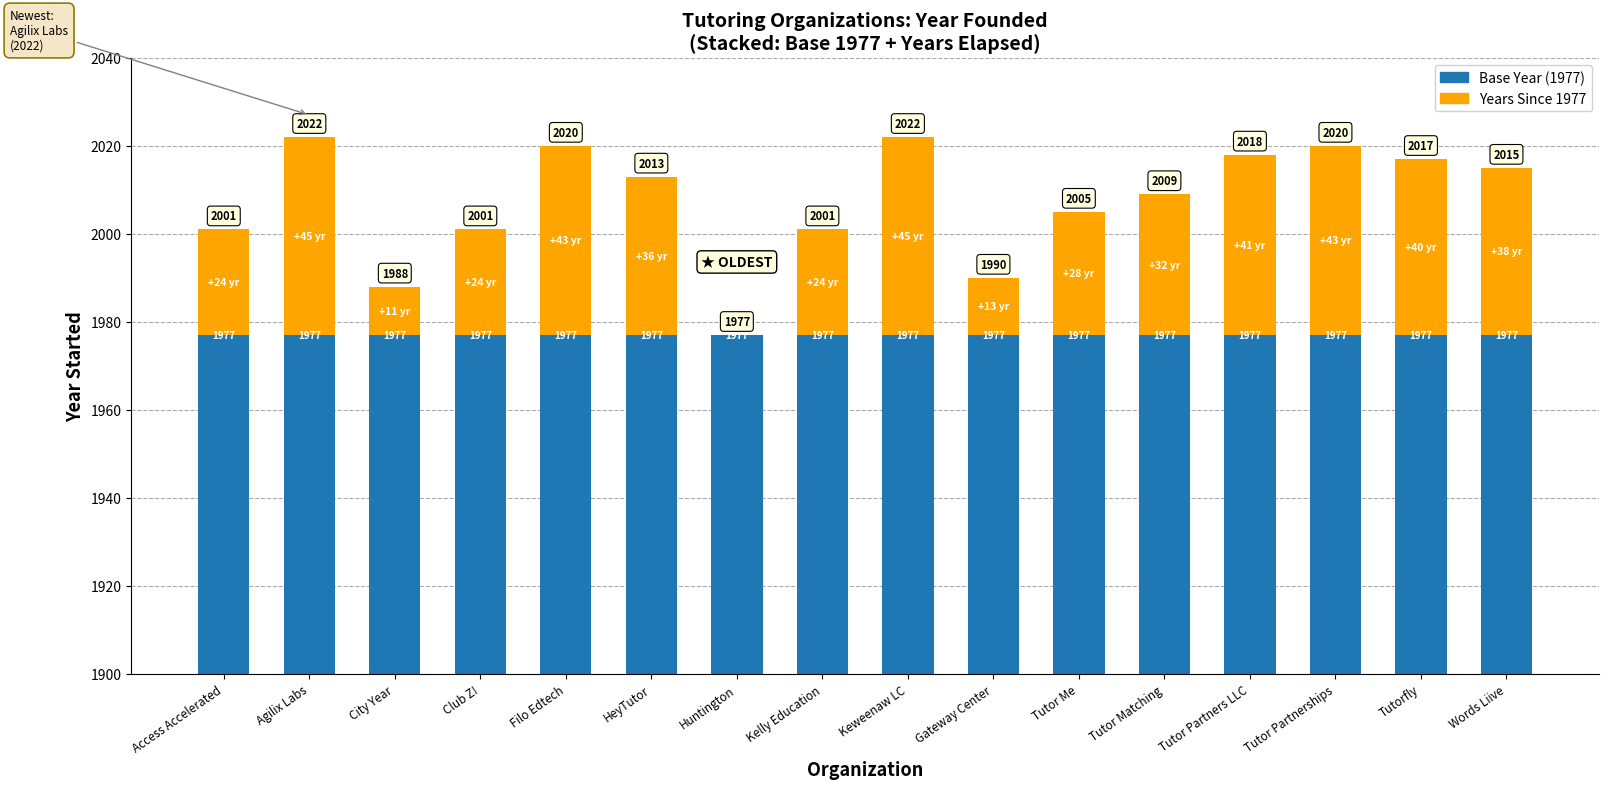

What are all the series names shown in the legend?

Base Year (1977), Years Since 1977